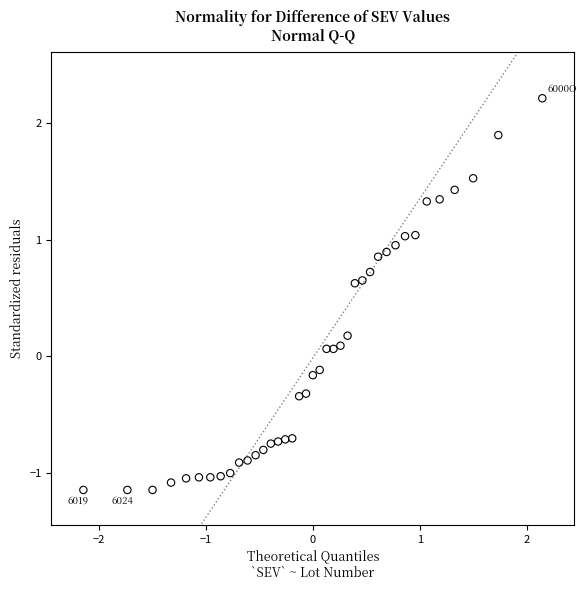

What is the range of Y values (max minus min)?

3.4